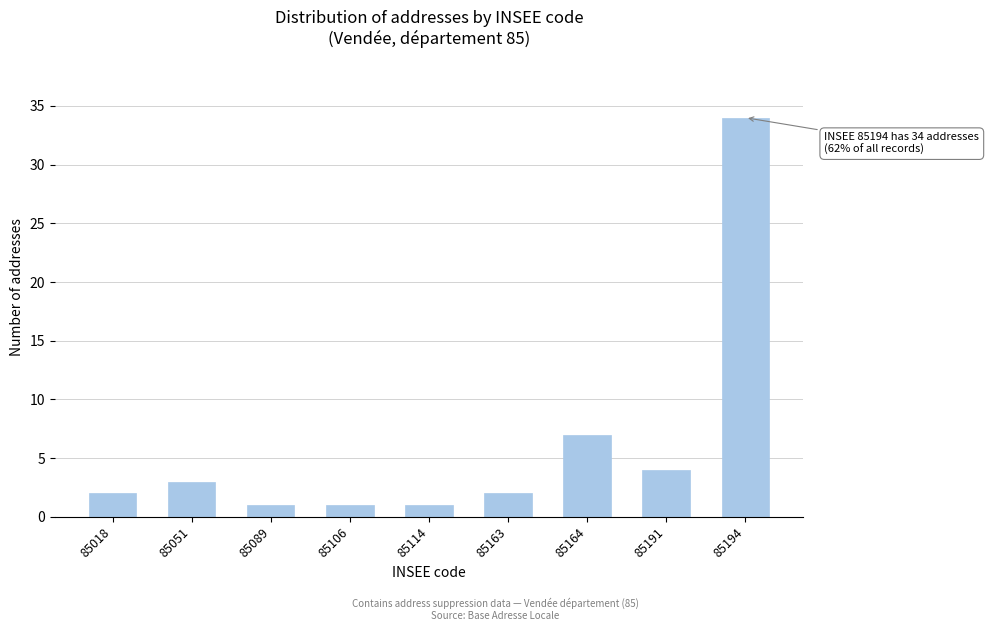

Reading left to right, transcribe all the data shown in this chart.

85018=2	85051=3	85089=1	85106=1	85114=1	85163=2	85164=7	85191=4	85194=34